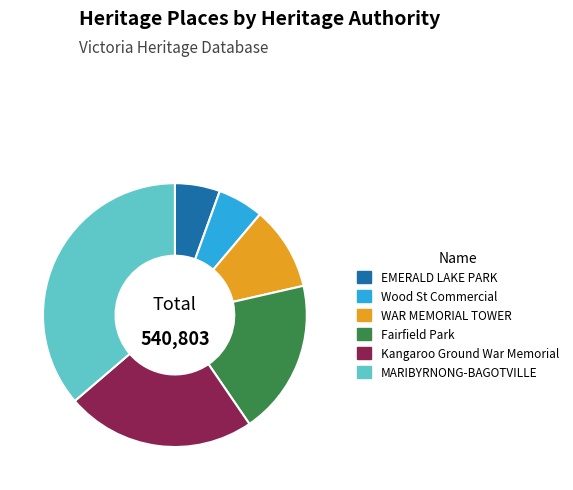

Is it true that MARIBYRNONG-BAGOTVILLE is 36% of the pie?

True